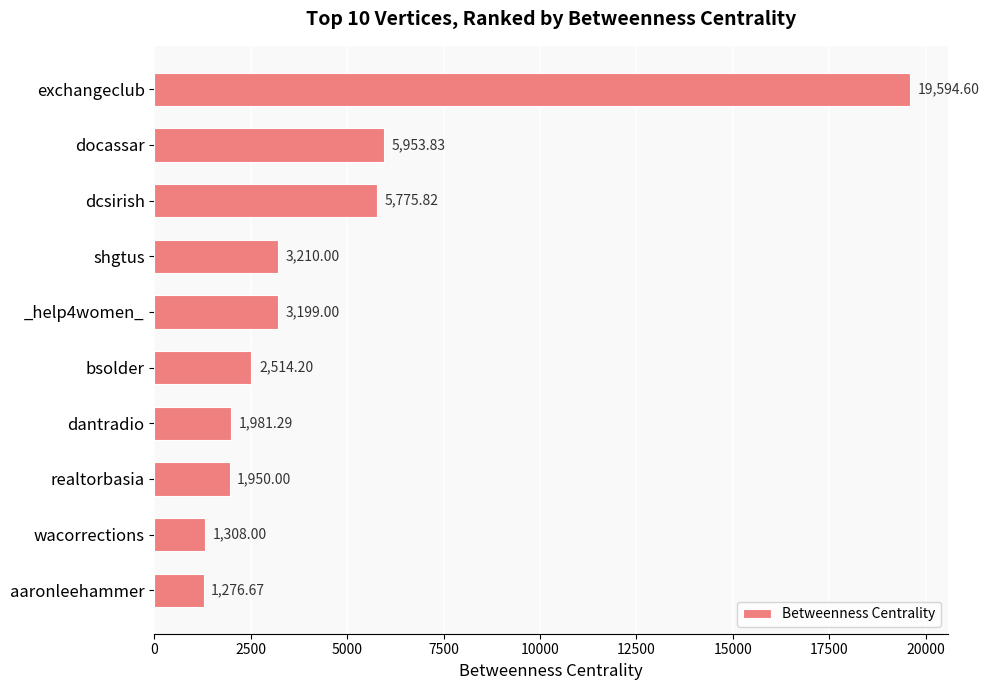

What is the difference between the maximum and second lowest values?

18286.6